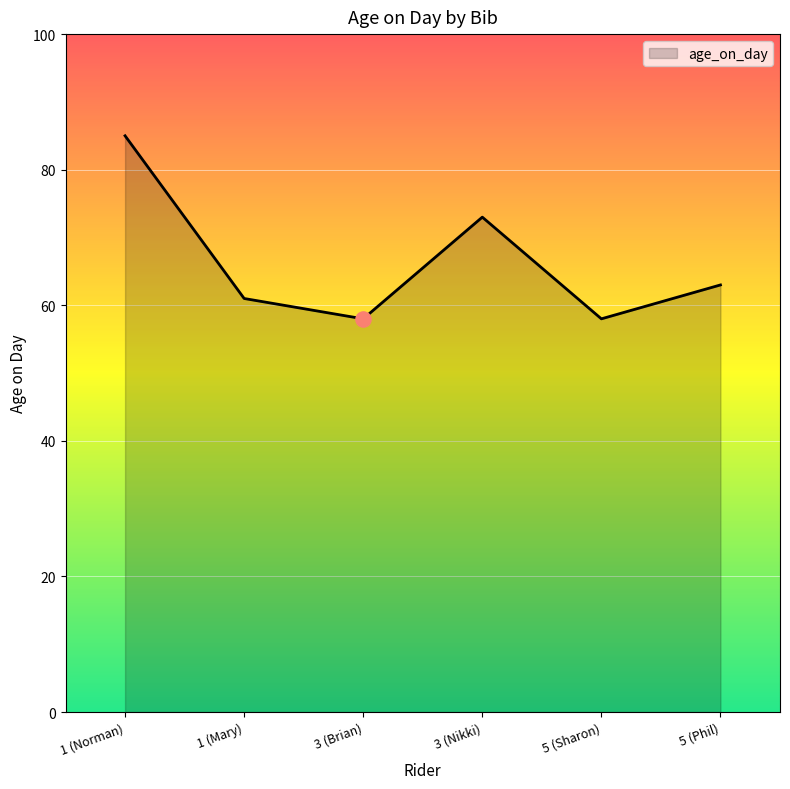

Between 5 (Sharon) and 5 (Phil), which is larger?

5 (Phil)